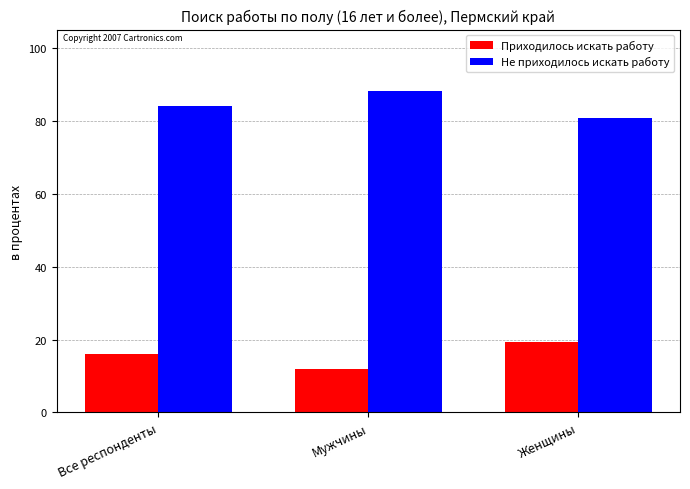

What are all the series names shown in the legend?

Приходилось искать работу, Не приходилось искать работу